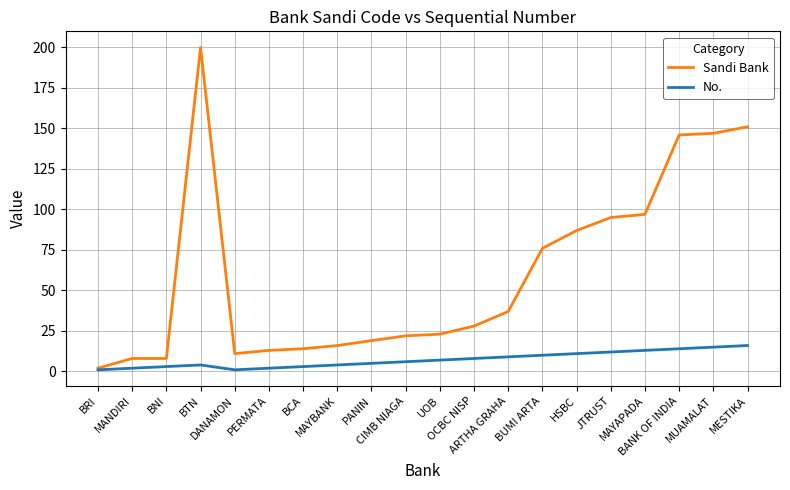

Is it true that Sandi Bank equals 95 at JTRUST?

True